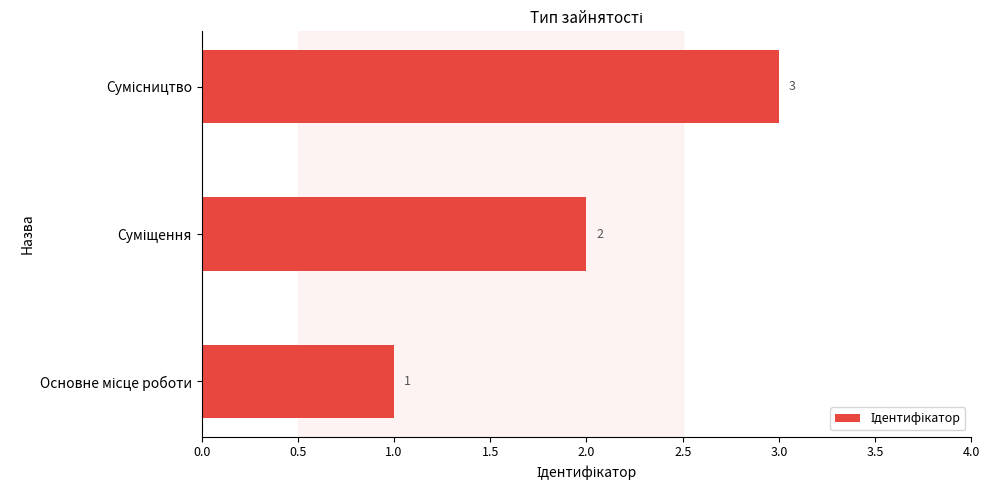

What is the smallest value displayed?

1